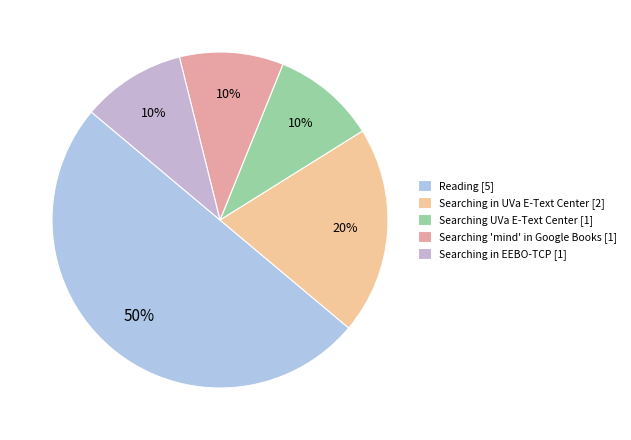

How many segments does this pie chart have?

5